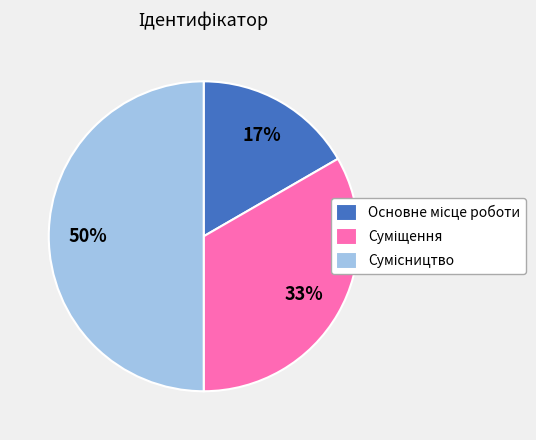

To the nearest percent, what is the difference between the largest and smallest slice percentages?

33%